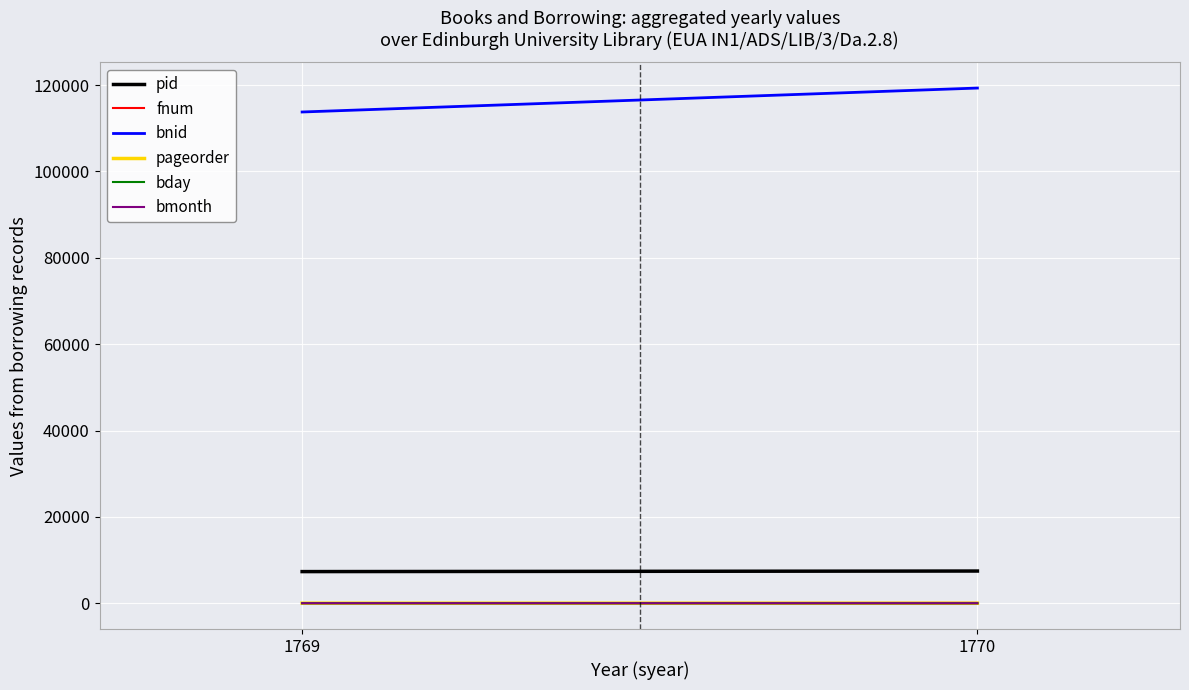

What is the maximum value for pageorder?

19